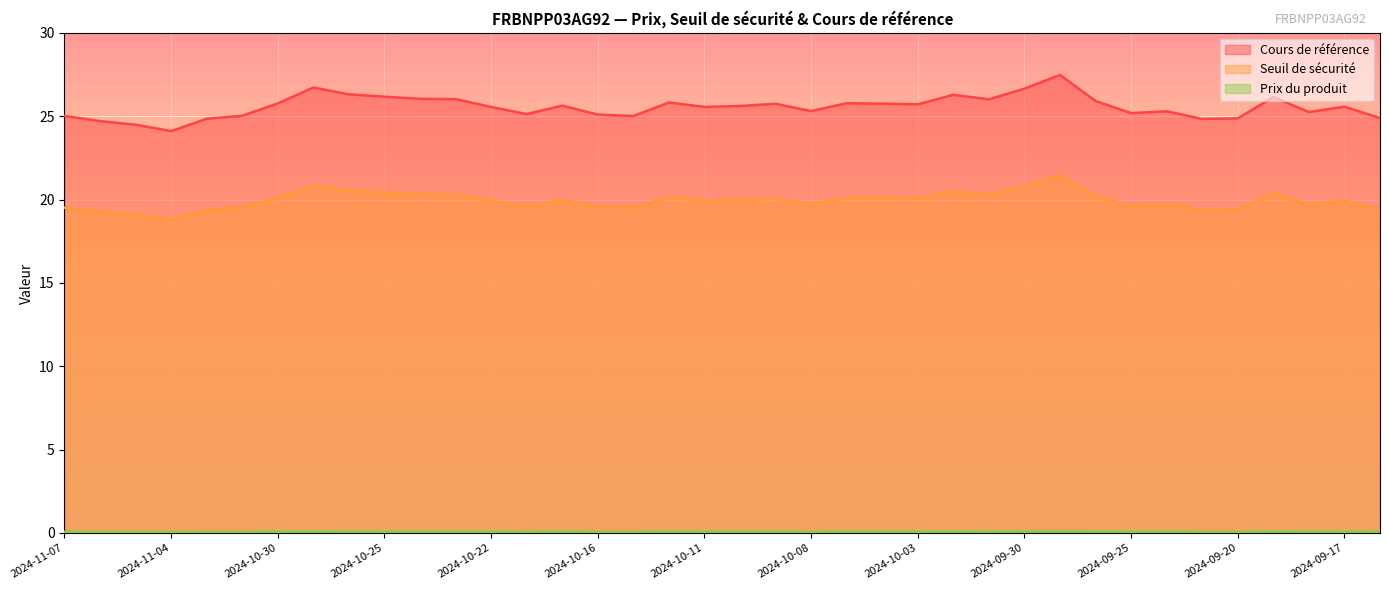

How many lines are shown in the chart?

3